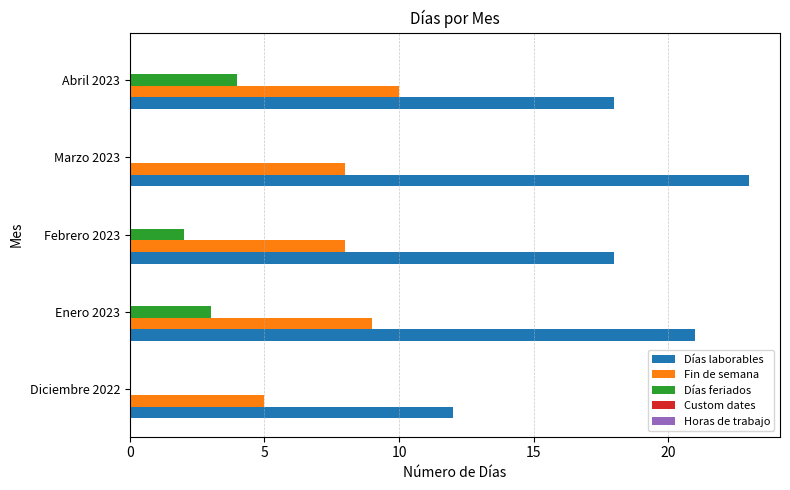

What is the maximum value shown in the chart?

23